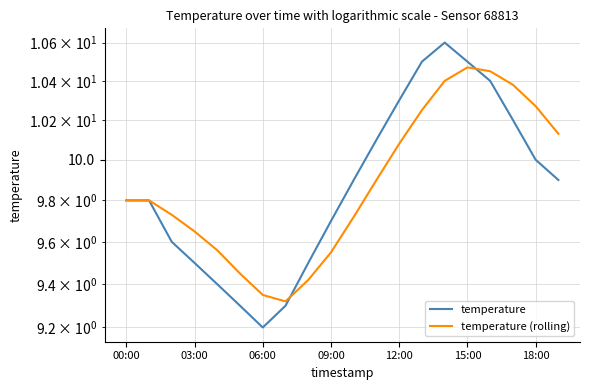

Is the value of temperature (rolling) at 15:00 greater than the value of temperature at 17?

No